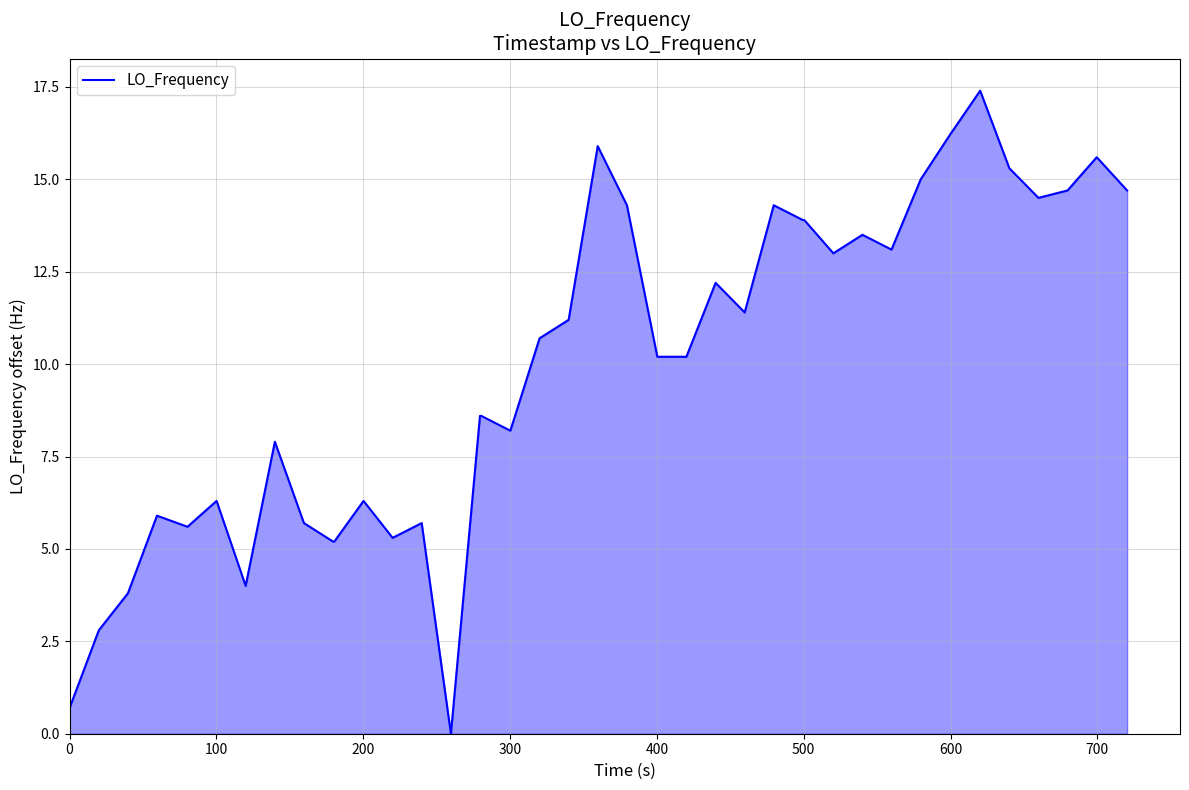

Reading left to right, transcribe all the data shown in this chart.

0.7	2.8	3.8	5.9	5.6	6.3	4.0	7.9	5.7	5.2	5.2	6.3	5.3	5.7	0.0	8.6	8.6	8.2	10.7	11.2	15.9	14.3	10.2	10.2	12.2	11.4	14.3	13.9	13.9	13.0	13.5	13.1	15.0	16.2	17.4	15.3	14.5	14.7	15.6	14.7